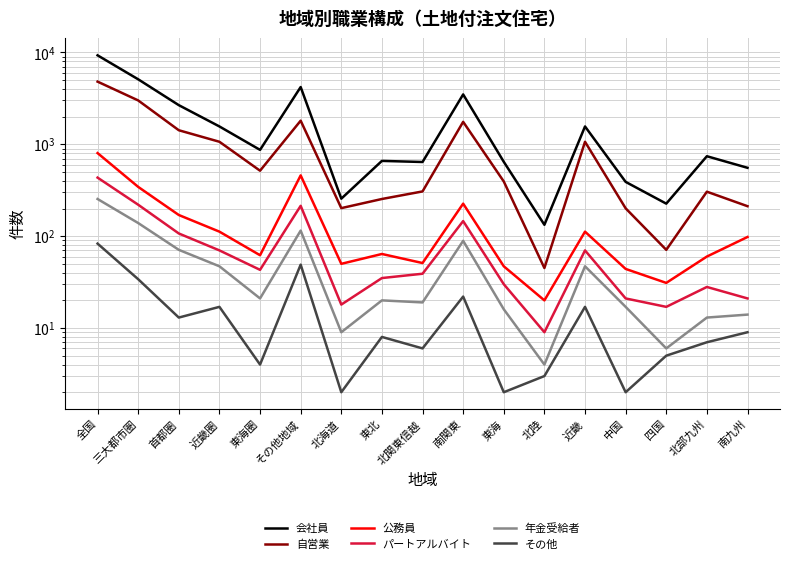

Reading left to right, transcribe all the data shown in this chart.

会社員: 全国=9308	三大都市圏=5104	首都圏=2669	近畿圏=1565	東海圏=870	その他地域=4204	北海道=256	東北=660	北関東信越=642	南関東=3494	東海=645	北陸=133	近畿=1565	中国=390	四国=226	北部九州=742	南九州=555
自営業: 全国=4814	三大都市圏=3005	首都圏=1423	近畿圏=1066	東海圏=516	その他地域=1809	北海道=202	東北=254	北関東信越=307	南関東=1757	東海=394	北陸=45	近畿=1066	中国=201	四国=71	北部九州=305	南九州=212
公務員: 全国=803	三大都市圏=344	首都圏=170	近畿圏=112	東海圏=62	その他地域=459	北海道=50	東北=64	北関東信越=51	南関東=226	東海=47	北陸=20	近畿=112	中国=44	四国=31	北部九州=60	南九州=98
パートアルバイト: 全国=434	三大都市圏=220	首都圏=107	近畿圏=70	東海圏=43	その他地域=214	北海道=18	東北=35	北関東信越=39	南関東=146	東海=30	北陸=9	近畿=70	中国=21	四国=17	北部九州=28	南九州=21
年金受給者: 全国=254	三大都市圏=139	首都圏=71	近畿圏=47	東海圏=21	その他地域=115	北海道=9	東北=20	北関東信越=19	南関東=89	東海=16	北陸=4	近畿=47	中国=17	四国=6	北部九州=13	南九州=14
その他: 全国=83	三大都市圏=34	首都圏=13	近畿圏=17	東海圏=4	その他地域=49	北海道=2	東北=8	北関東信越=6	南関東=22	東海=2	北陸=3	近畿=17	中国=2	四国=5	北部九州=7	南九州=9